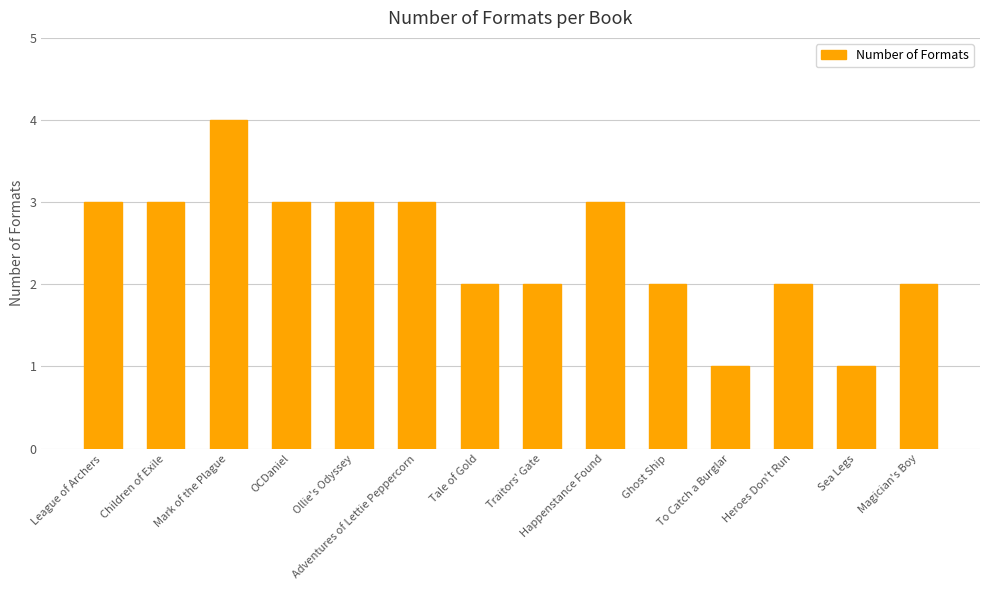

True or false: the data shows 2 at Ghost Ship.

True